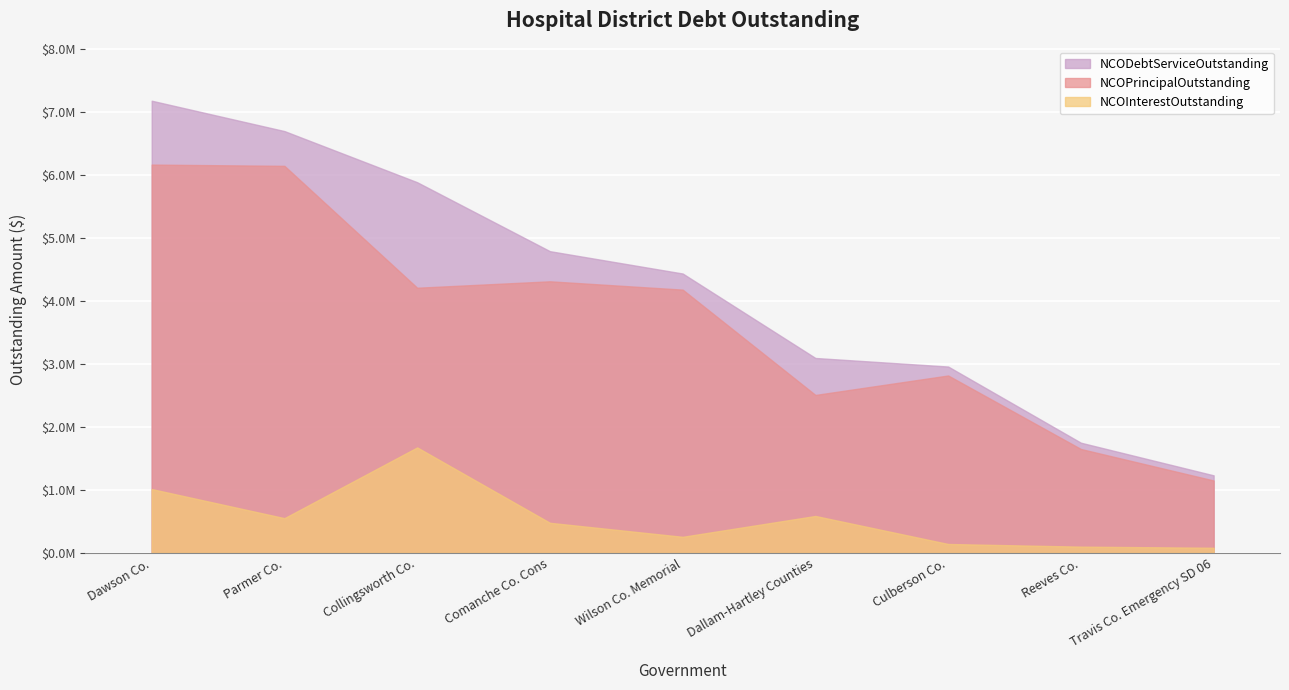

At Travis County Emergency SD 06, list the series in order from largest to smallest.

NCODebtServiceOutstanding, NCOPrincipalOutstanding, NCOInterestOutstanding